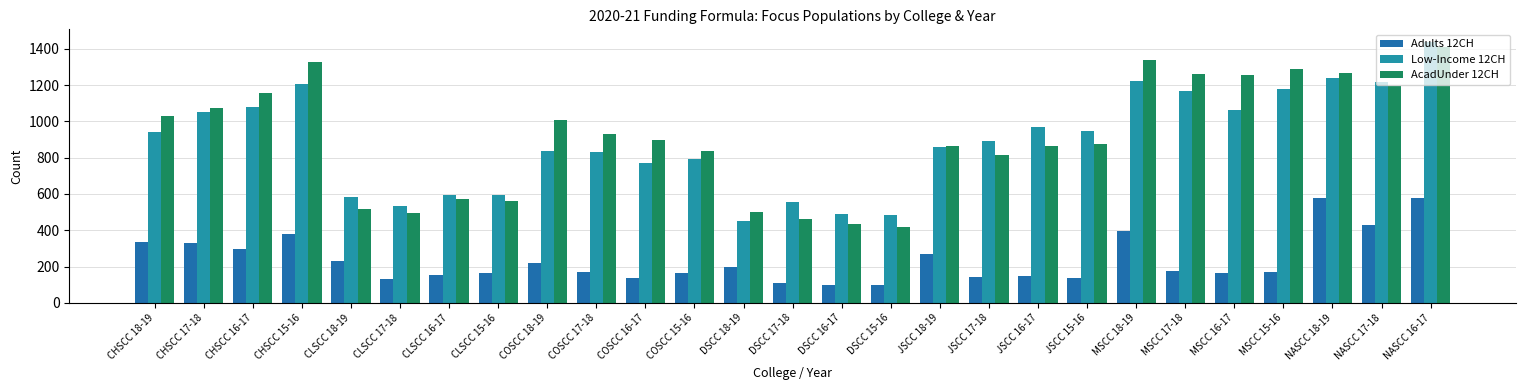

How many values in the AcadUnder 12CH series are below 898?

13